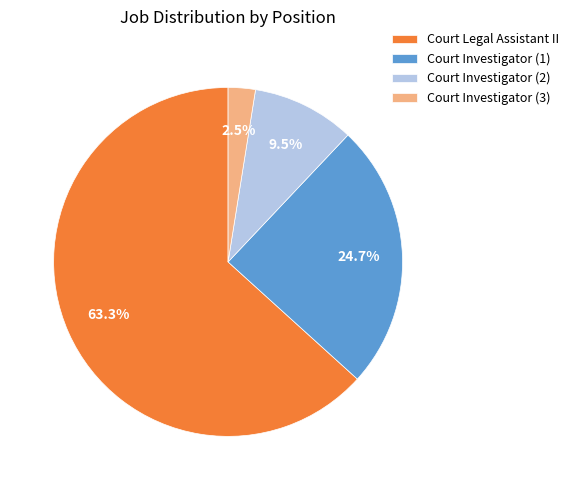

Which category accounts for the majority?

Court Legal Assistant II